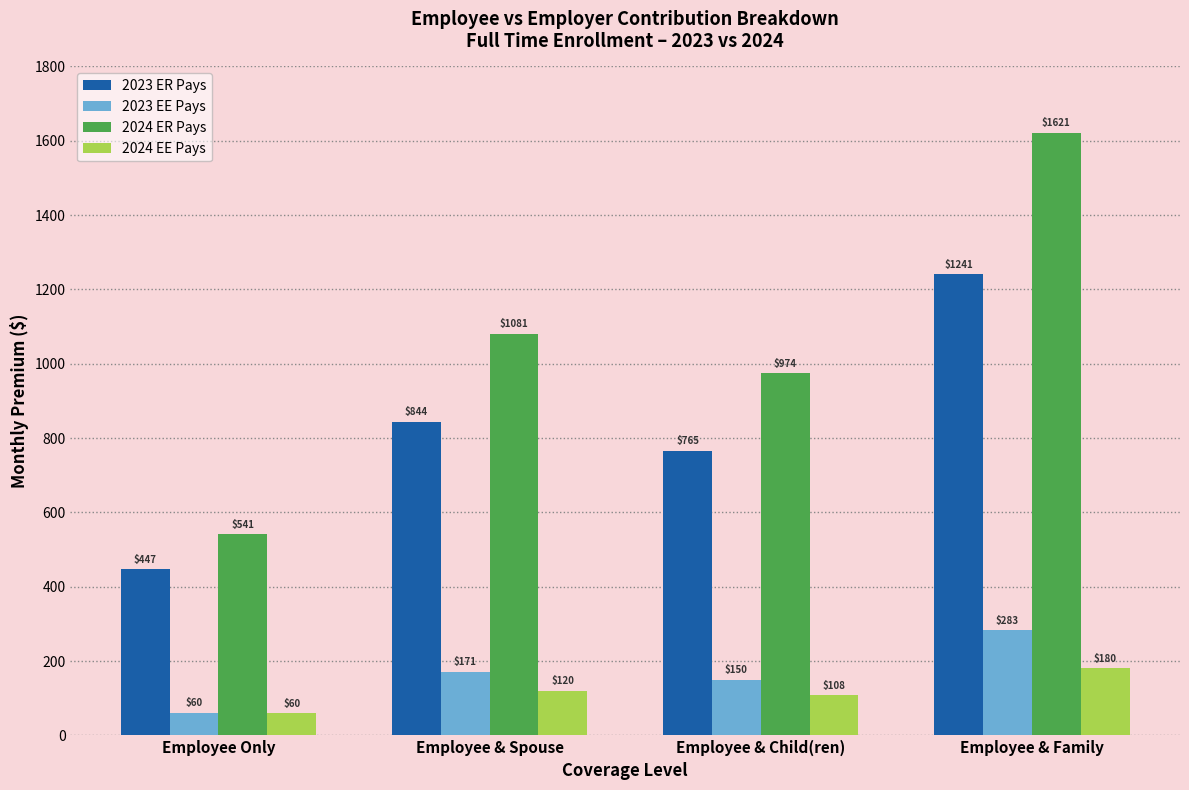

Rank the series at Employee & Spouse from lowest to highest value.

2024 EE Pays, 2023 EE Pays, 2023 ER Pays, 2024 ER Pays